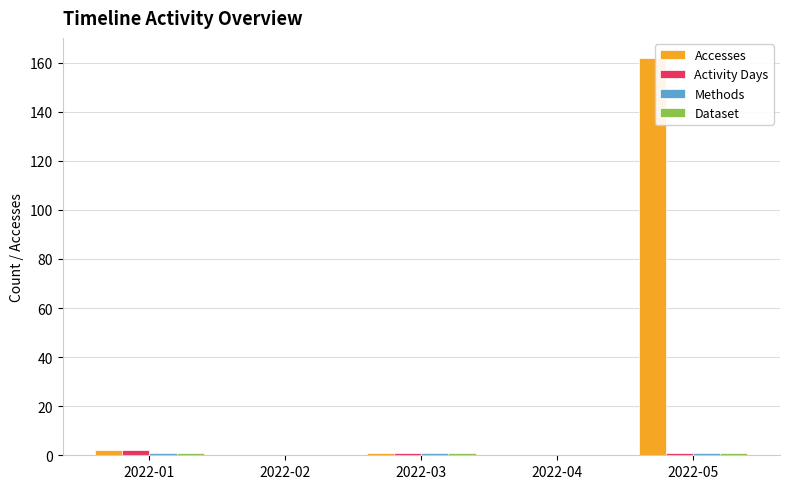

How many categories are shown in the chart?

5